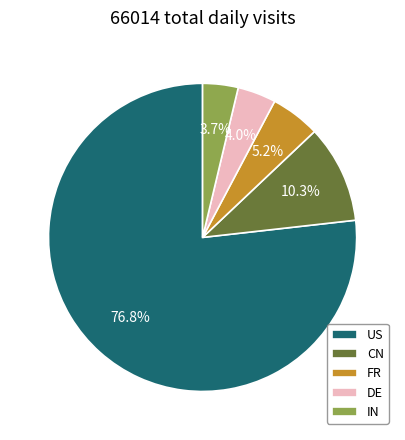

Count the number of slices in the pie.

5